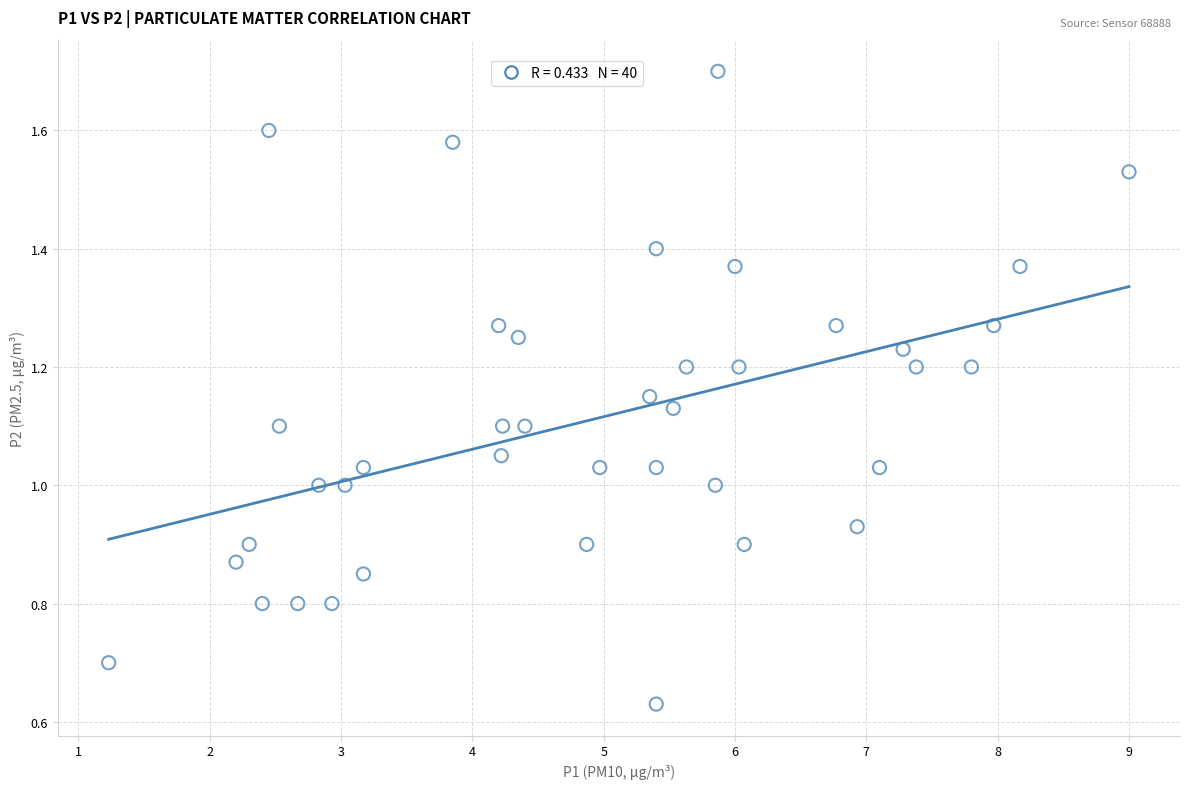

What is the range of X values (max minus min)?

7.8